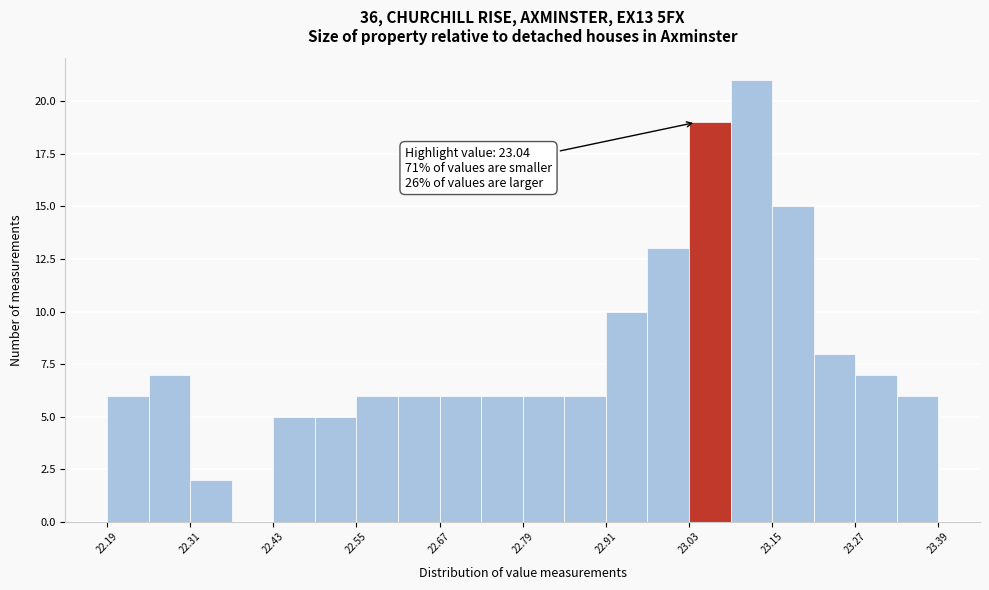

Read against the x-axis, roughly where is the centre of the tallest bar?

23.12